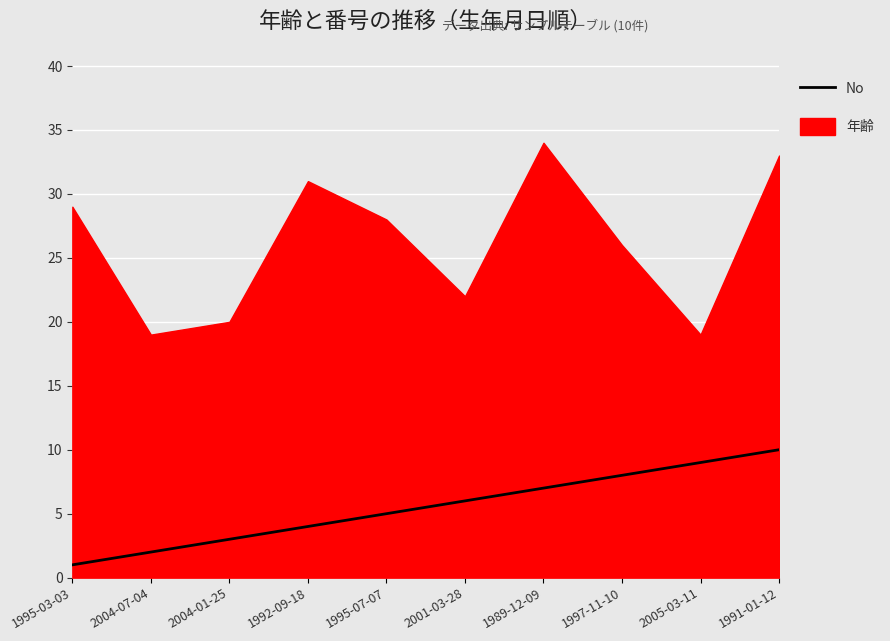

Rank the categories by value from highest to lowest.

1991-01-12, 2005-03-11, 1997-11-10, 1989-12-09, 2001-03-28, 1995-07-07, 1992-09-18, 2004-01-25, 2004-07-04, 1995-03-03